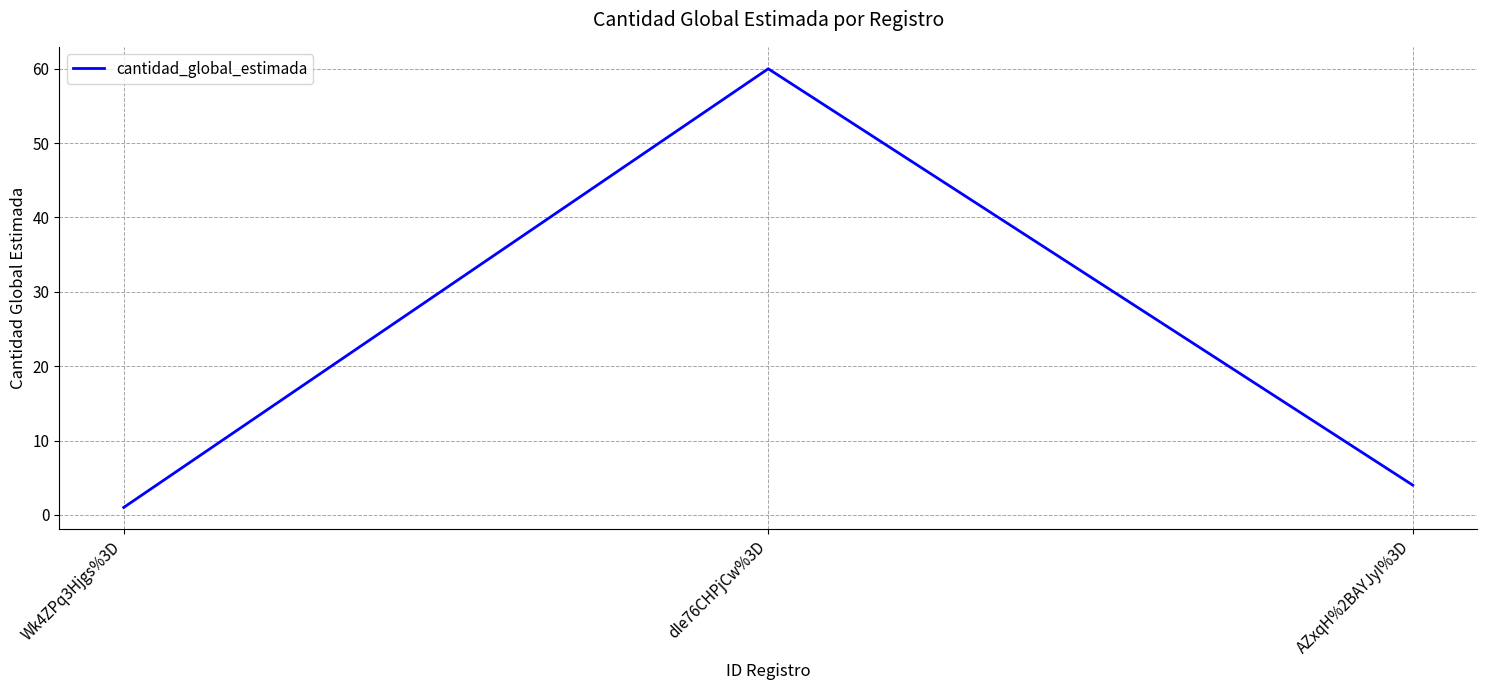

Which has a higher value, Wk4ZPq3Hjgs%3D or dIe76CHPjCw%3D?

dIe76CHPjCw%3D